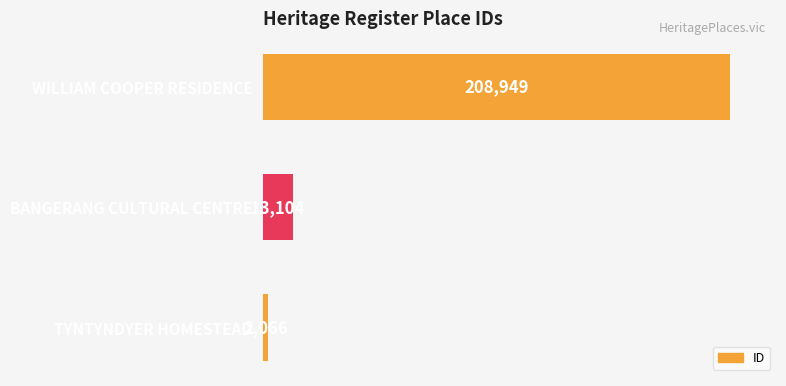

Reading bottom to top, transcribe all the data shown in this chart.

2066	13104	208949